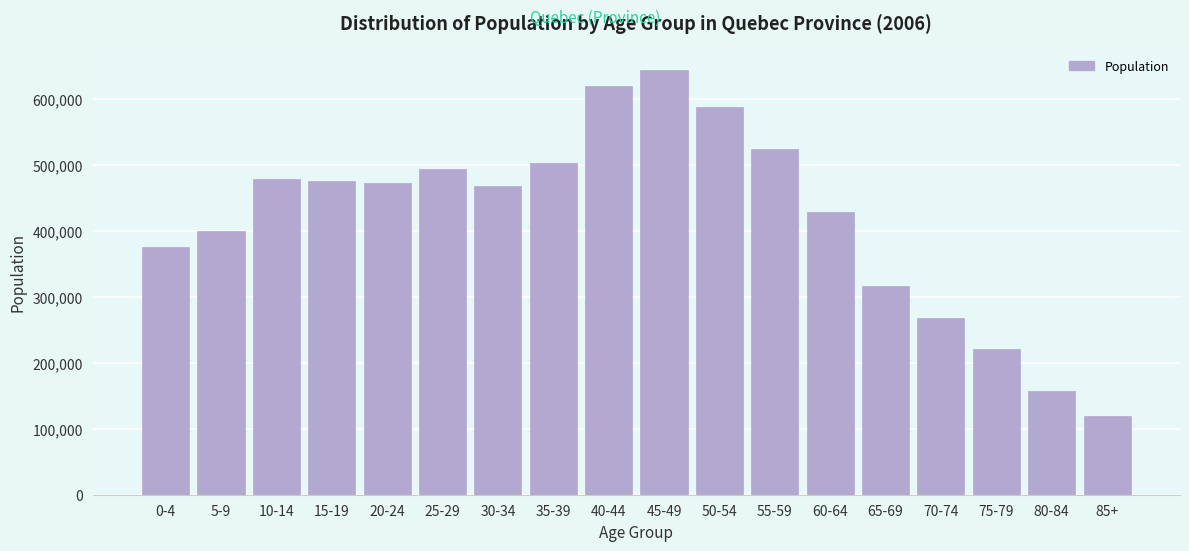

Reading left to right, what are all the values shown in this chart?

0-4=375270	5-9=398980	10-14=478255	15-19=475005	20-24=472170	25-29=492870	30-34=467325	35-39=502300	40-44=619120	45-49=644040	50-54=588085	55-59=524350	60-64=428070	65-69=315560	70-74=268145	75-79=220530	80-84=156775	85+=119285